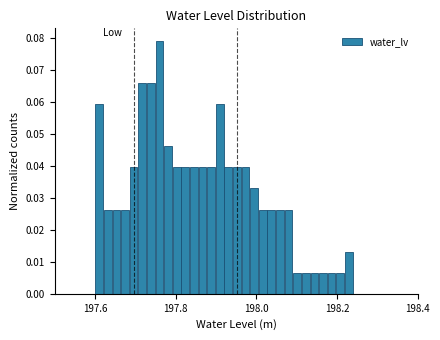

Around what value on the x-axis is the tallest bar? Give the approximate position of its centre, as read against the axis.

197.76